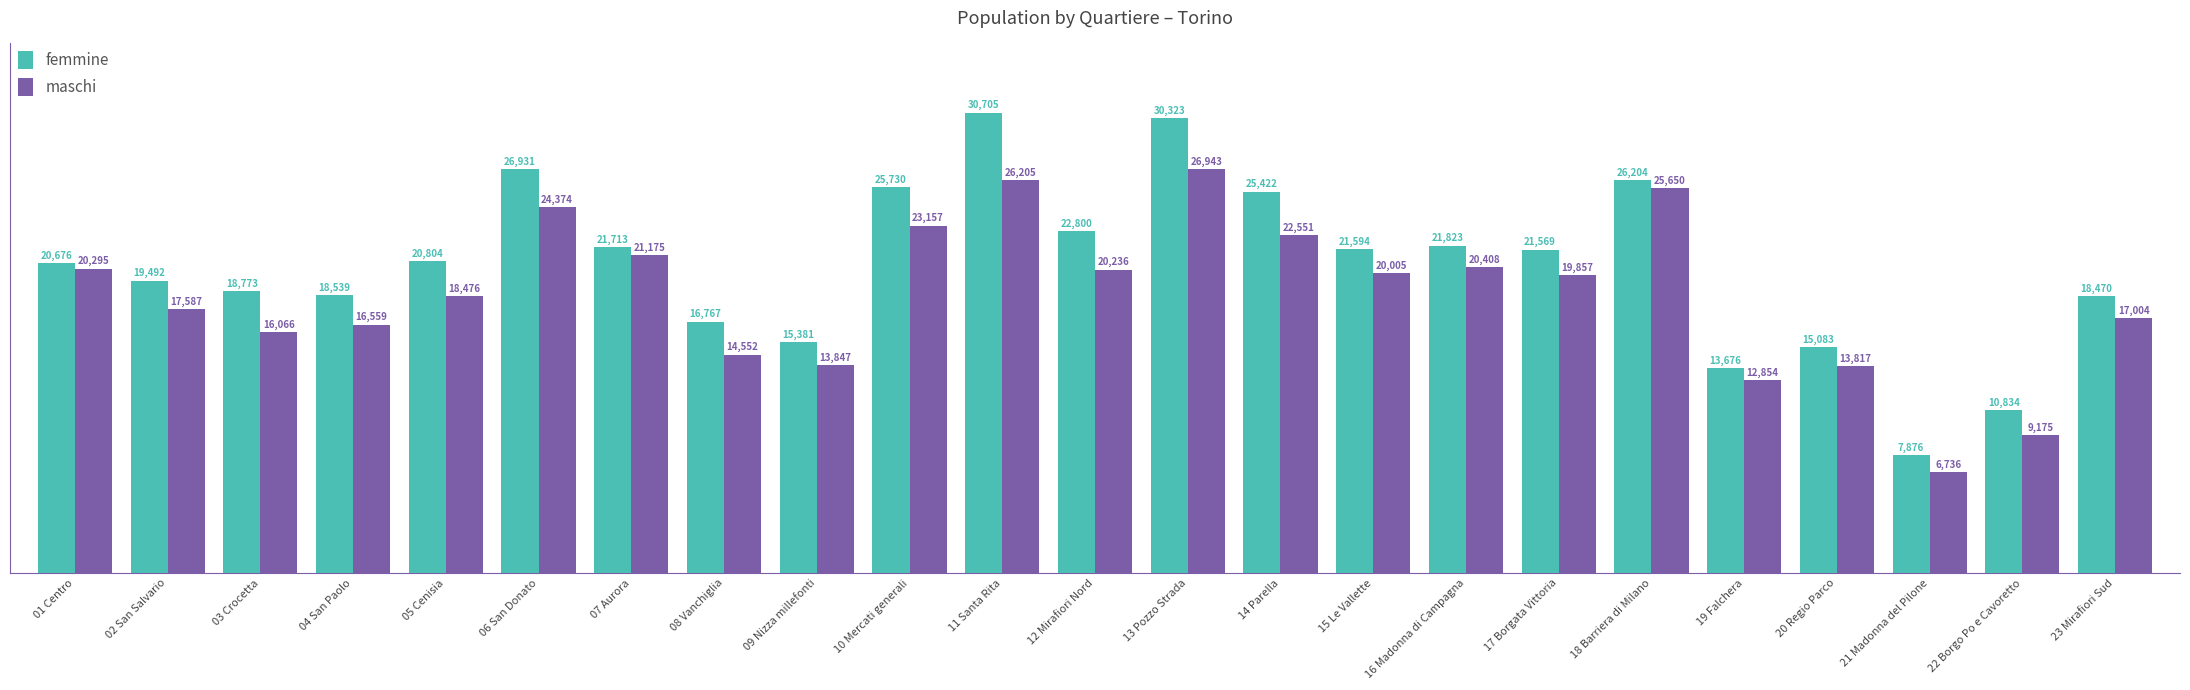

What is the approximate value of femmine at 20 Regio Parco?

15083